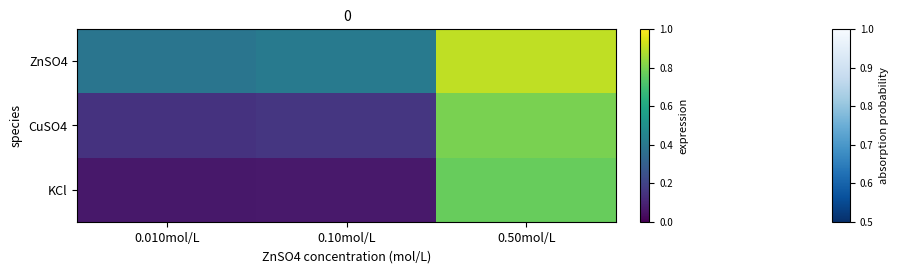

Which has a higher value, 0.010mol/L or 0.50mol/L?

0.50mol/L